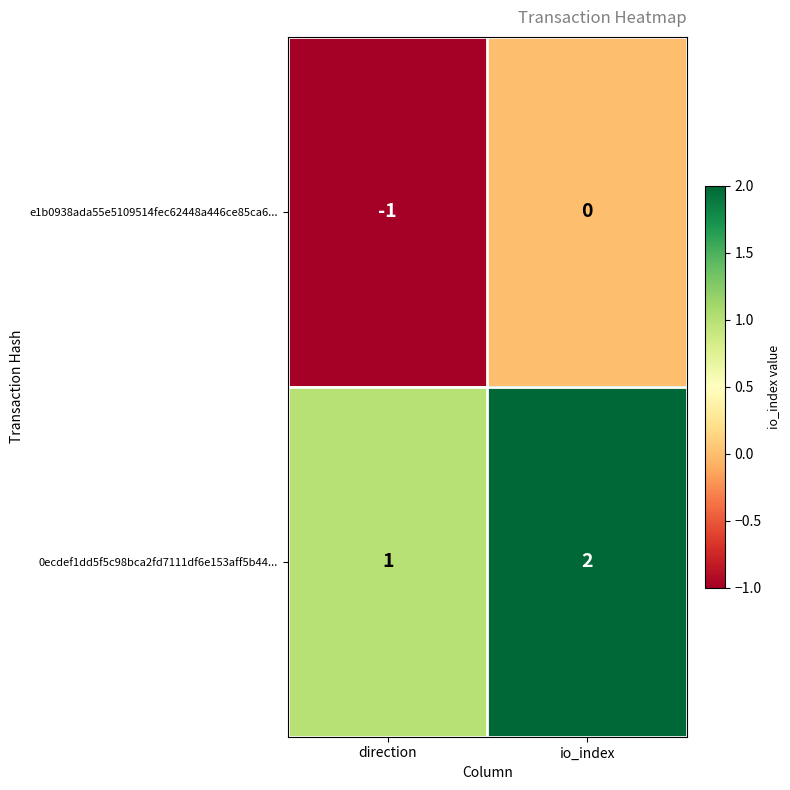

Which series has the largest total across all categories?

0ecdef1dd5f5c98bca2fd7111df6e153aff5b44...